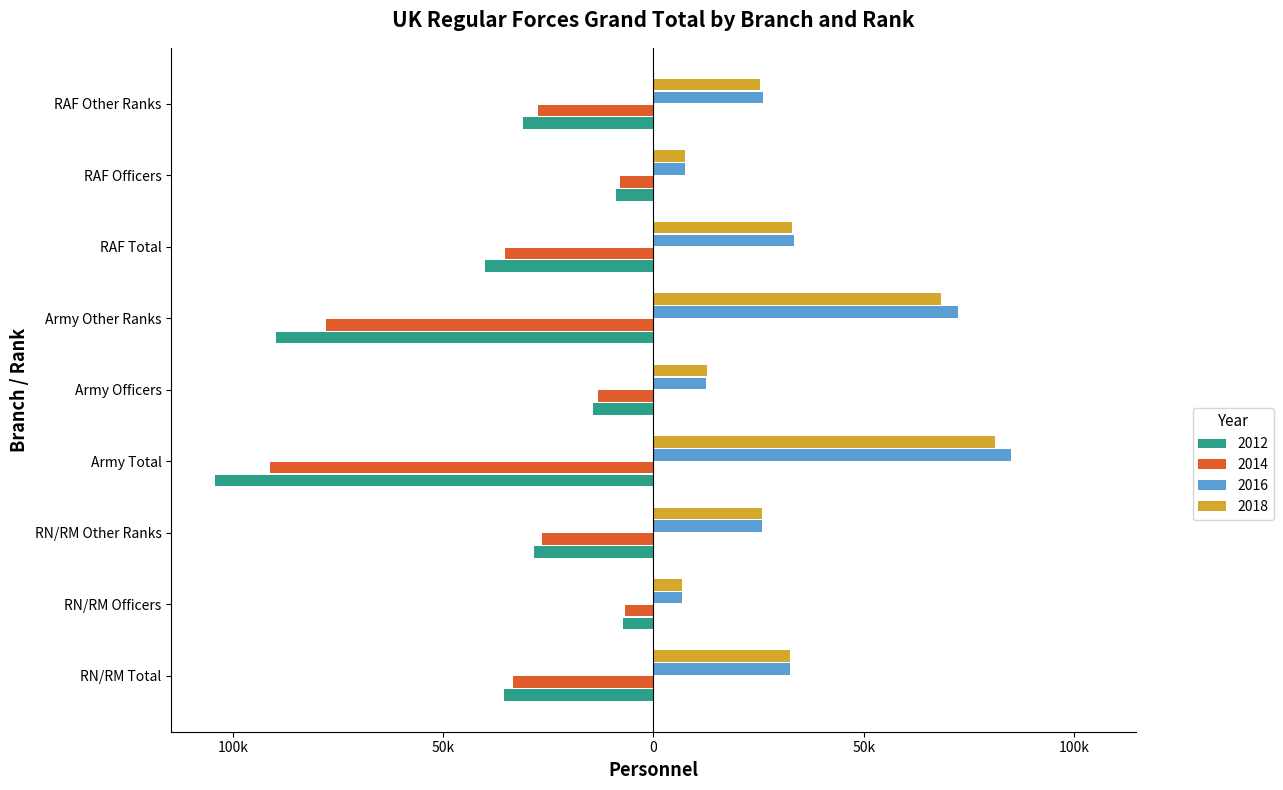

What is the maximum value for 2014?

-6800